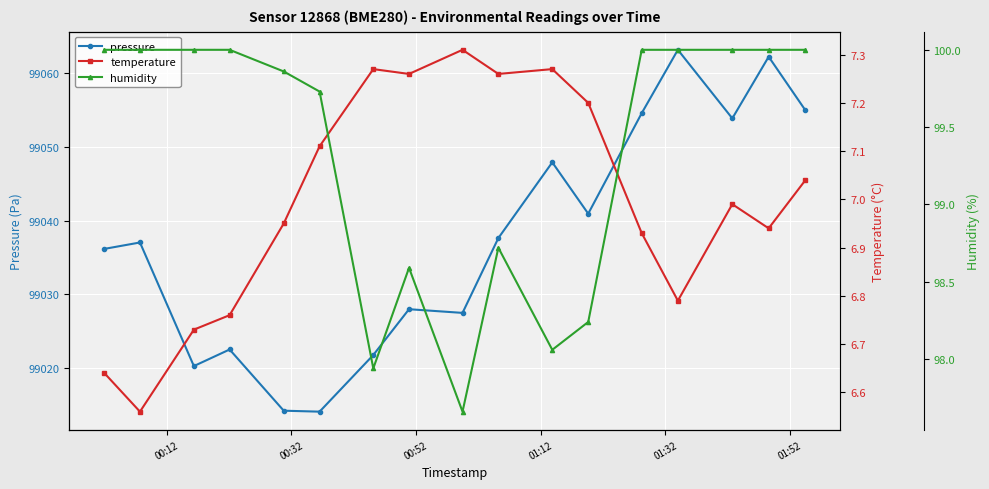

True or false: temperature and pressure intersect in this chart.

False